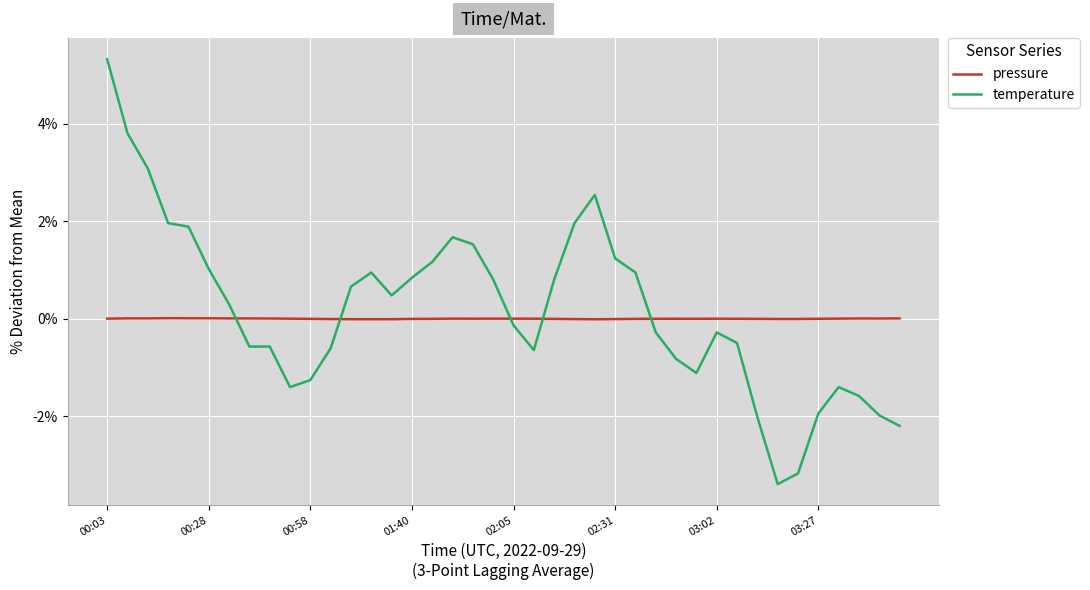

How many values in the temperature series are below 0?

20